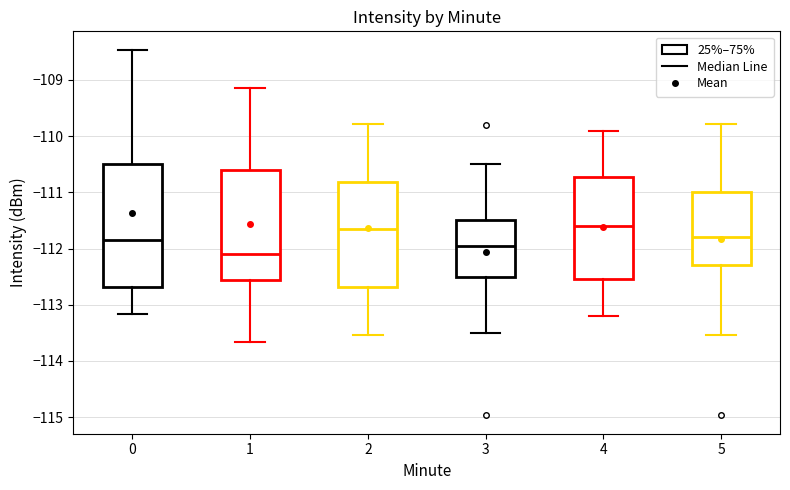

Reading left to right, read every box against the y-axis: the position of its median line, the range the box covers, and the ends of its whiskers. The values are not printed on the chart, so give them approximately, as read against the axis.

0: median -111.9, box -112.7 to -110.5, whiskers -113.2 to -108.5
1: median -112.1, box -112.6 to -110.6, whiskers -113.7 to -109.1
2: median -111.7, box -112.7 to -110.8, whiskers -113.5 to -109.8
3: median -112.0, box -112.5 to -111.5, whiskers -113.5 to -110.5
4: median -111.6, box -112.5 to -110.7, whiskers -113.2 to -109.9
5: median -111.8, box -112.3 to -111.0, whiskers -113.5 to -109.8